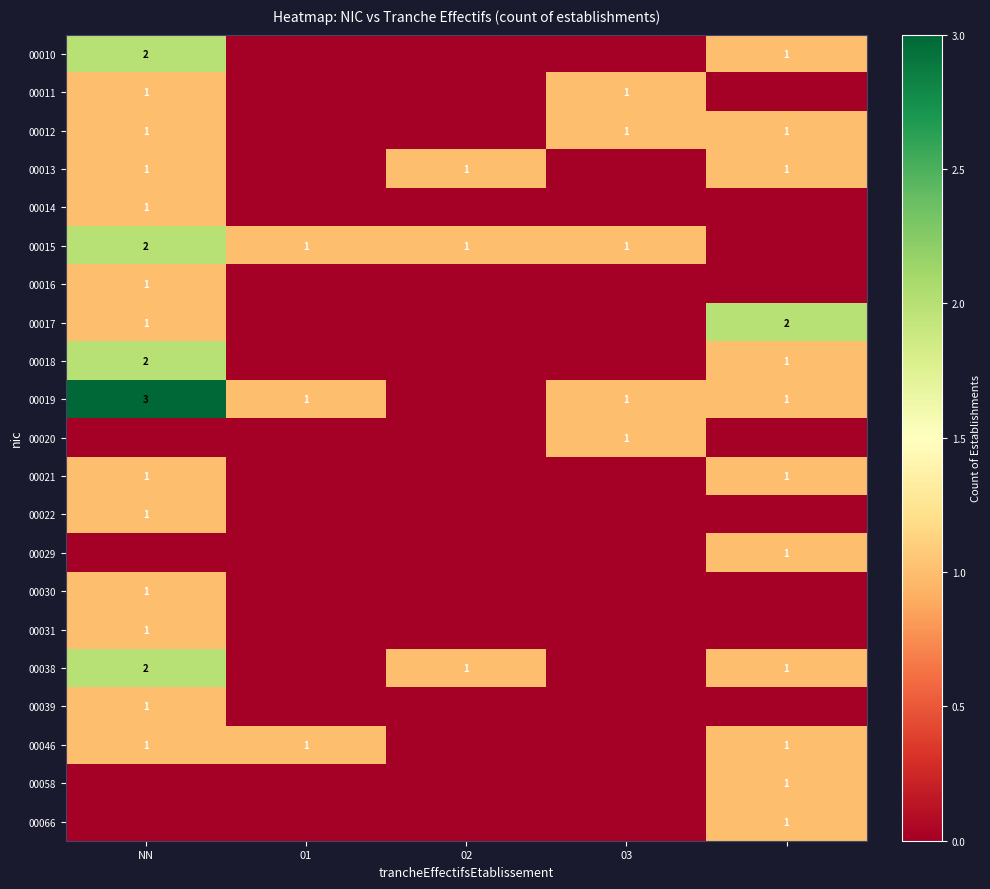

The 00046 series shows 1 at NN. True or false?

True